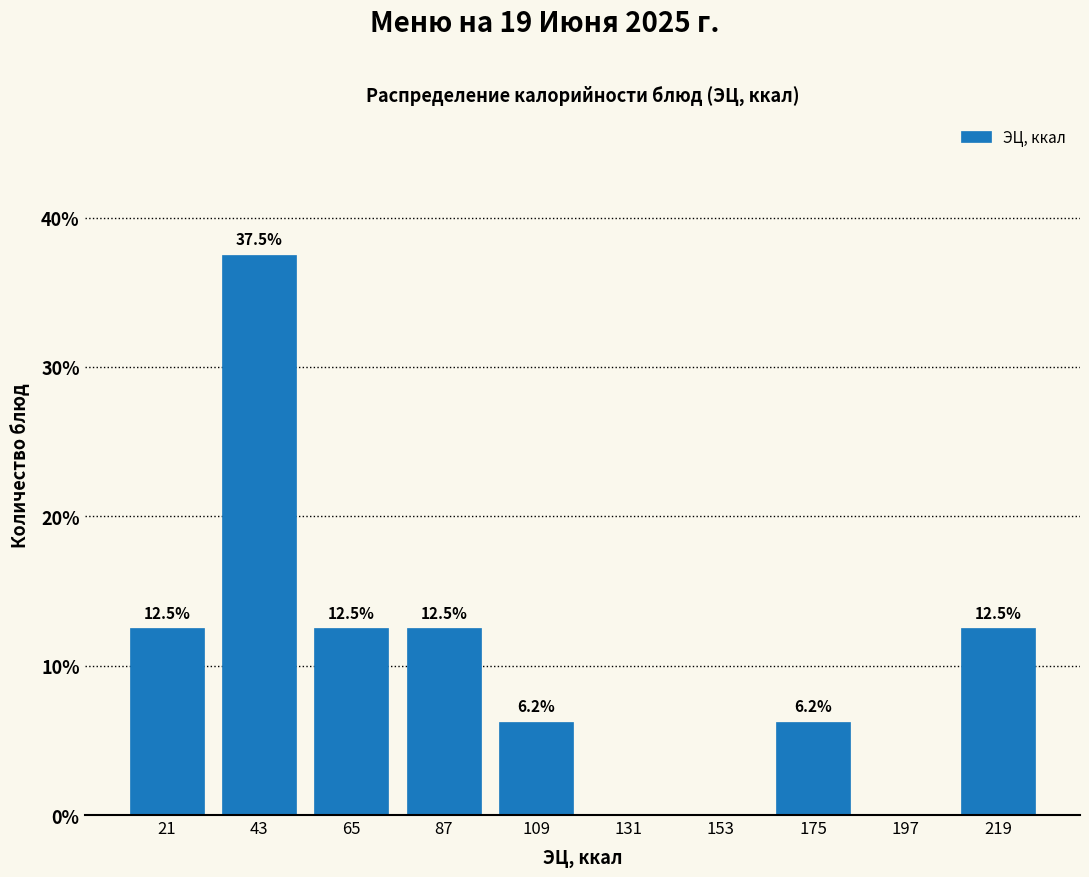

Over which range of the x-axis is the bar tallest?

30 to 55